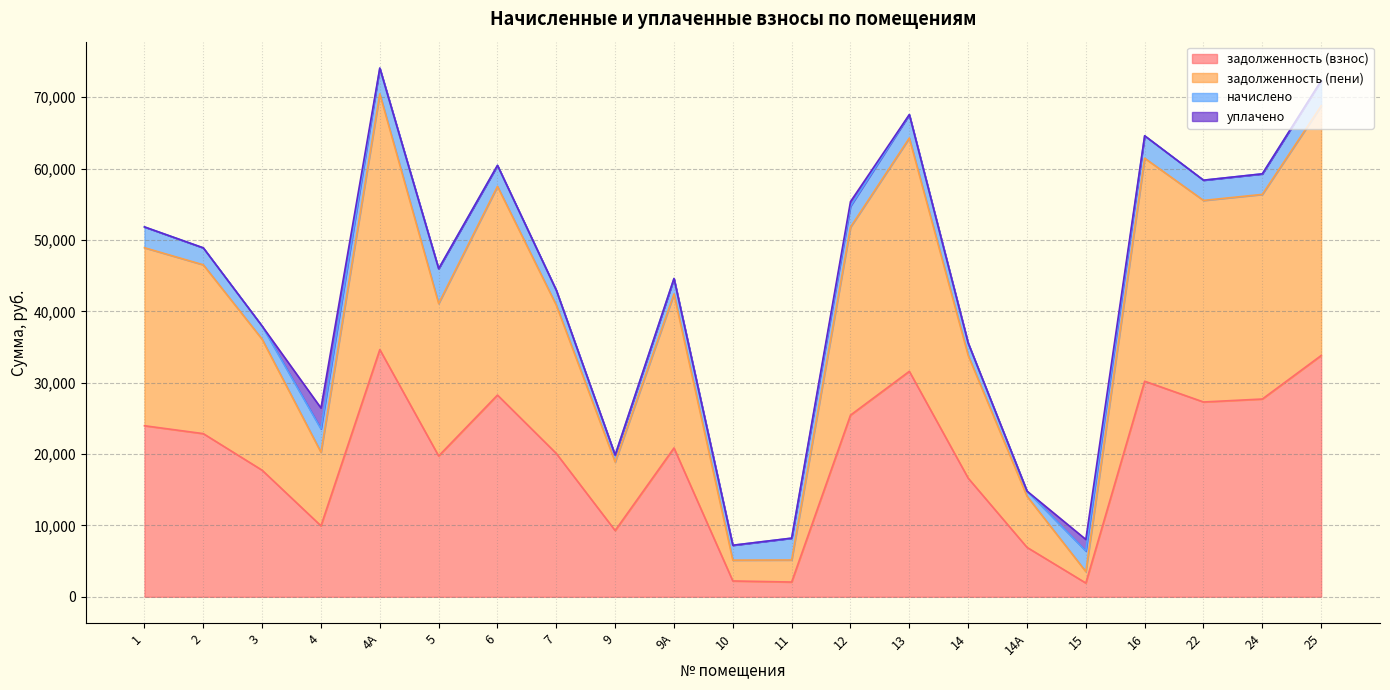

The задолженность (взнос) series shows 8019.9 at 14. True or false?

False